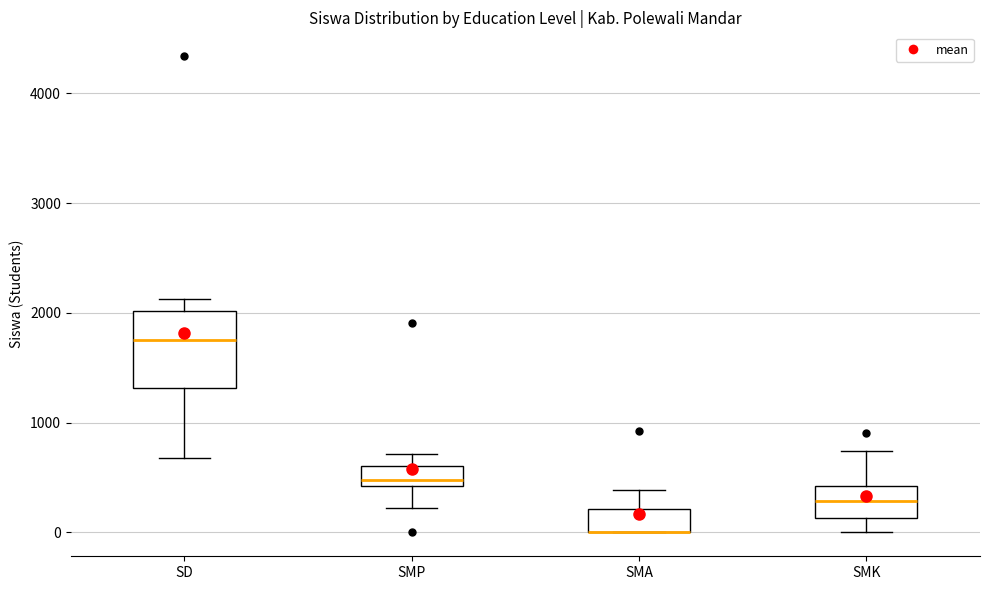

Reading left to right, read every box against the y-axis: the position of its median line, the range the box covers, and the ends of its whiskers. The values are not printed on the chart, so give them approximately, as read against the axis.

SD: median 1800, box 1300 to 2000, whiskers 700 to 2100
SMP: median 500, box 400 to 600, whiskers 200 to 700
SMA: median 0 (drawn on the box's lower edge), box 0 to 200, whiskers 0 to 400
SMK: median 300, box 100 to 400, whiskers 0 to 700